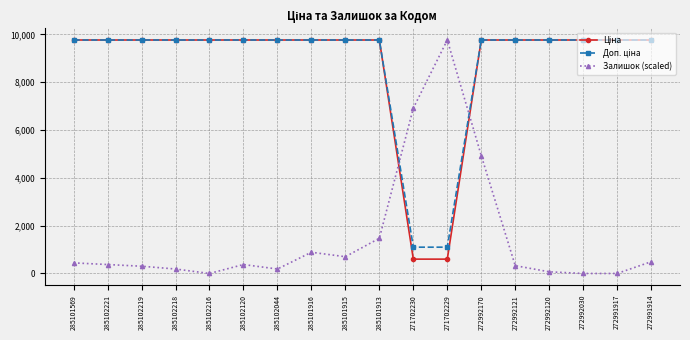

What is the approximate value of Залишок (scaled) at 285101913?

1471.7